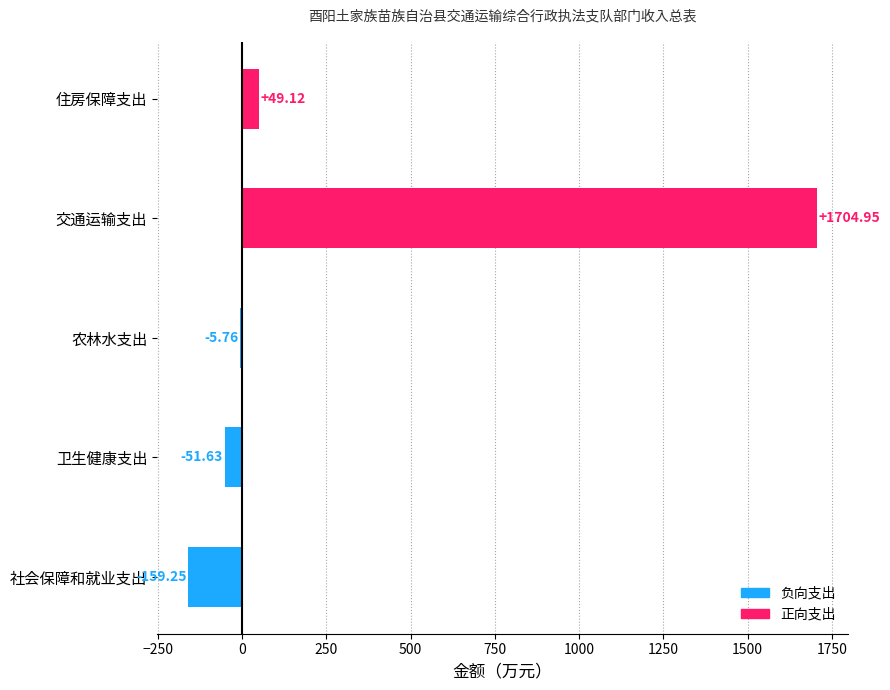

What is the change in value from 卫生健康支出 to 交通运输支出?

+1756.6